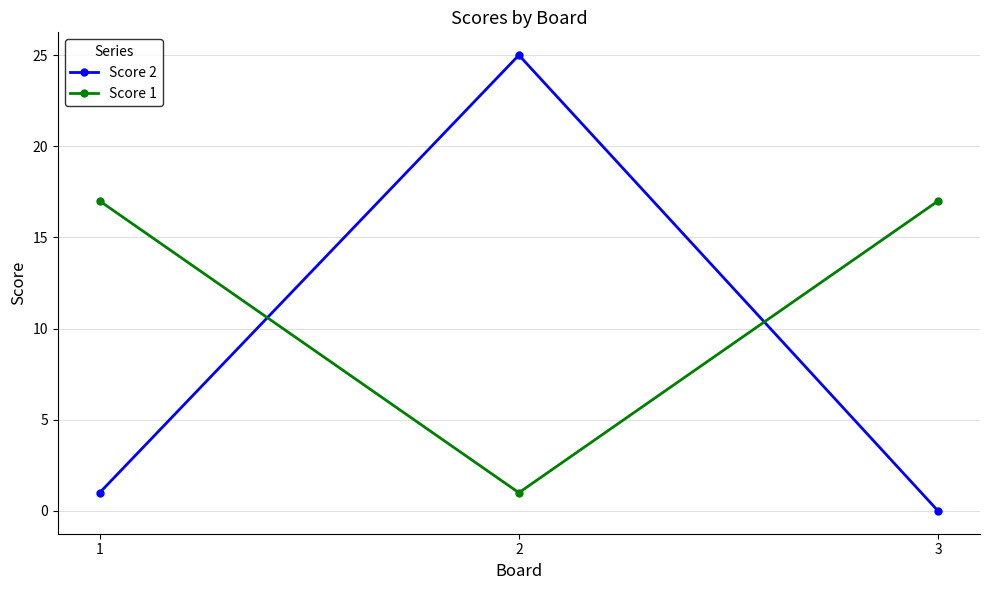

What is the minimum value for Score 1?

1